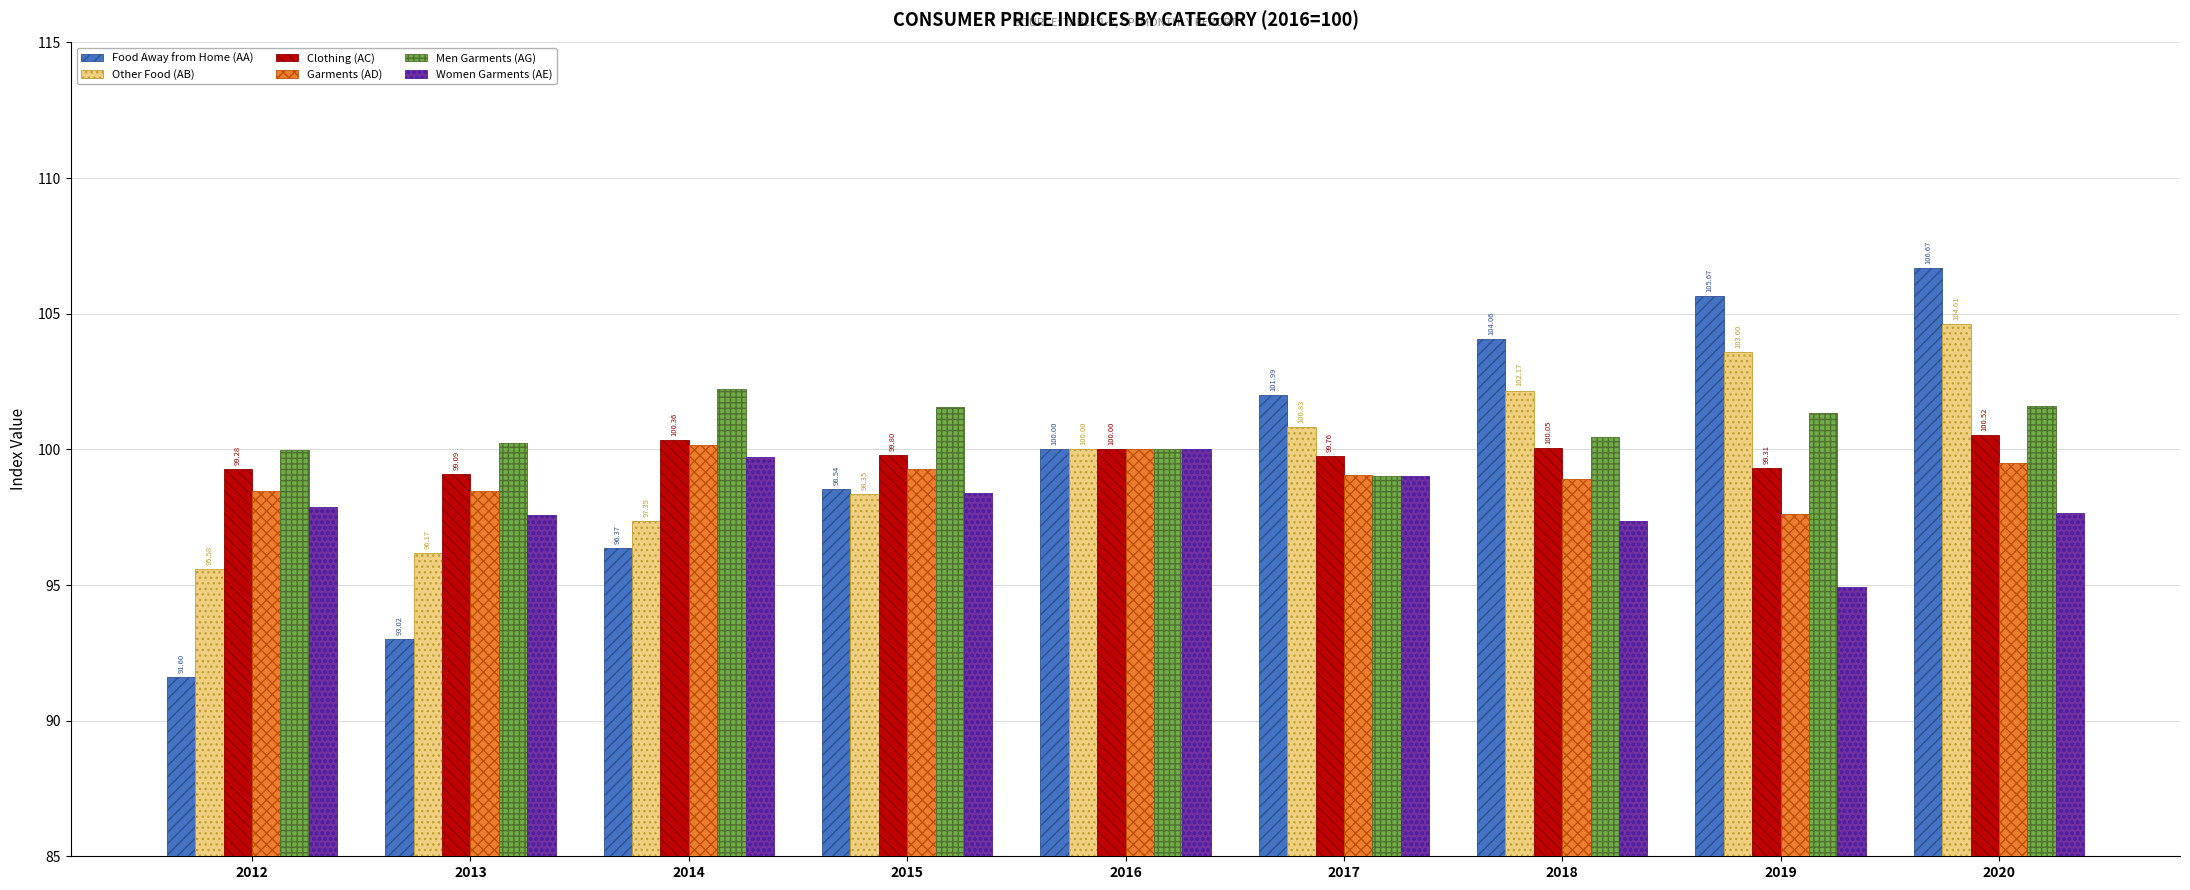

How many bars are there in total?

54